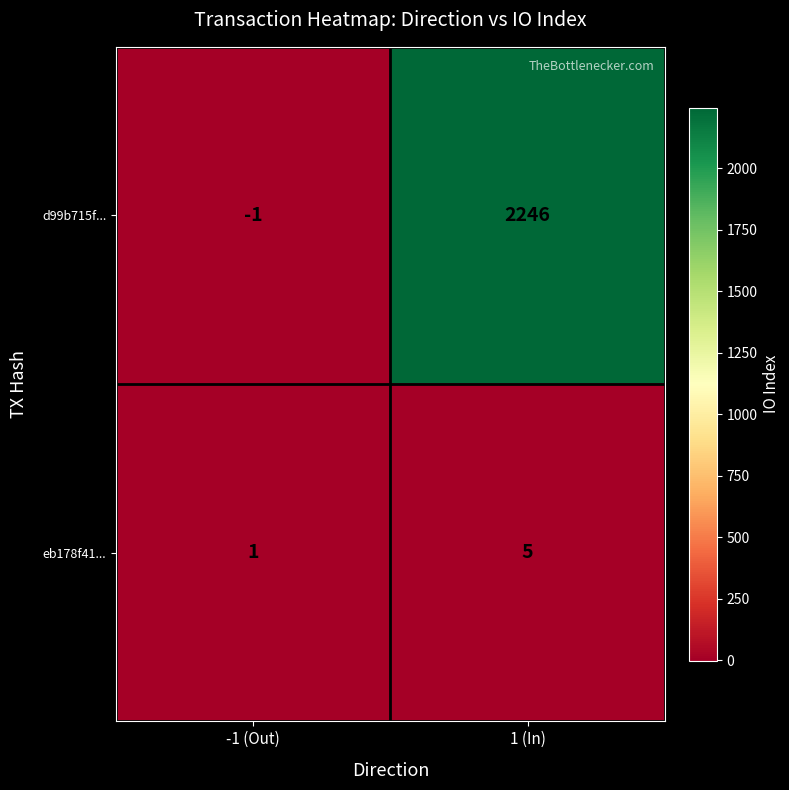

Reading right to left, extract all data points from this chart.

d99b715f...: 2246	-1
eb178f41...: 5	1